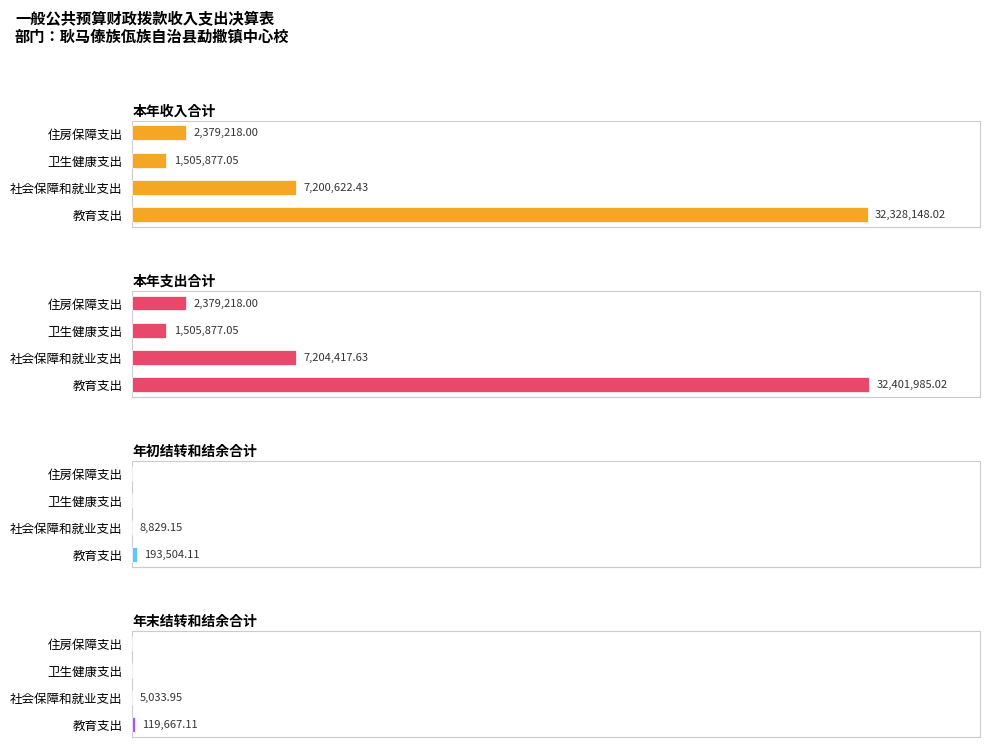

How many bars are there in each group?

4